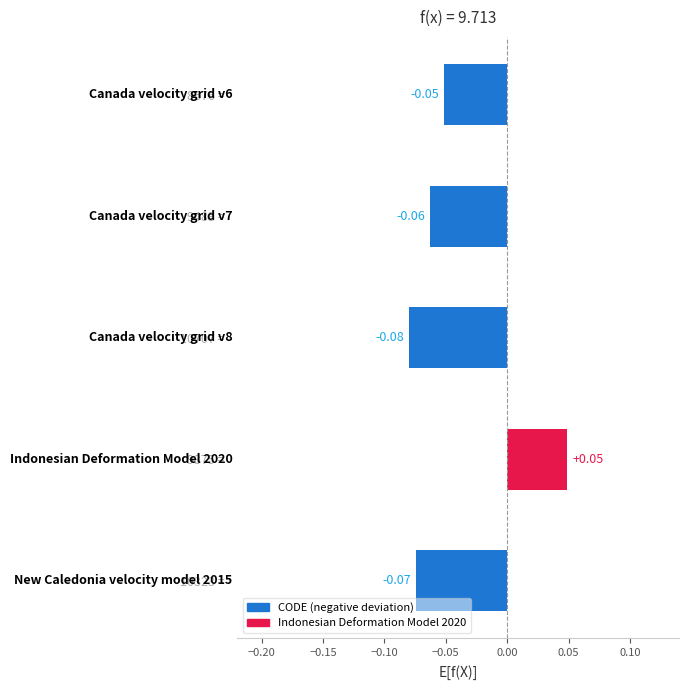

Which label corresponds to the smallest value in the chart?

10707 = 